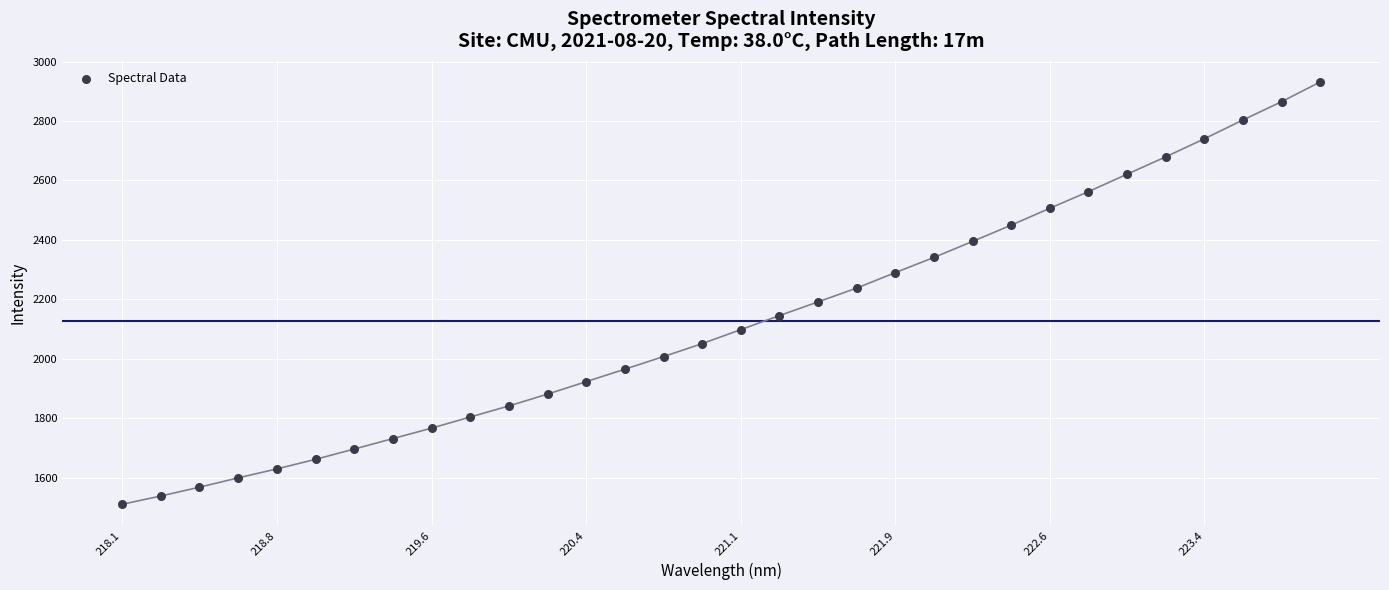

What is the range of Y values (max minus min)?

1421.4